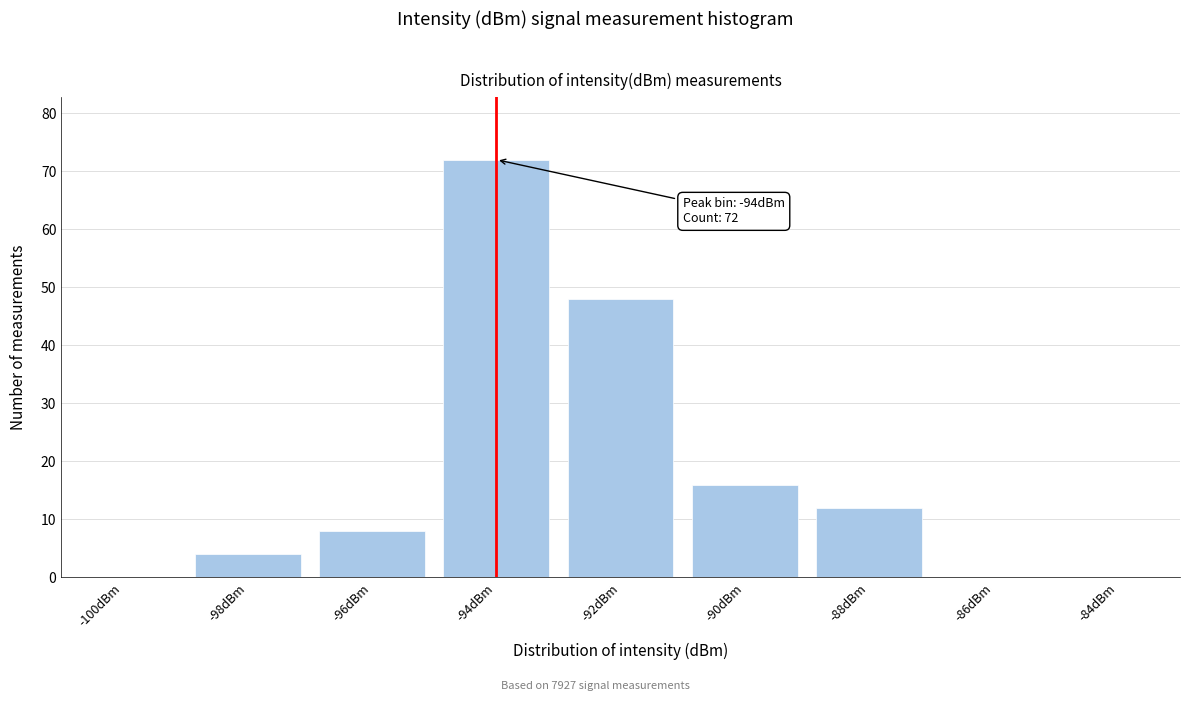

Reading left to right, transcribe all the data shown in this chart.

-100dBm=0	-98dBm=4	-96dBm=8	-94dBm=72	-92dBm=48	-90dBm=16	-88dBm=12	-86dBm=0	-84dBm=0